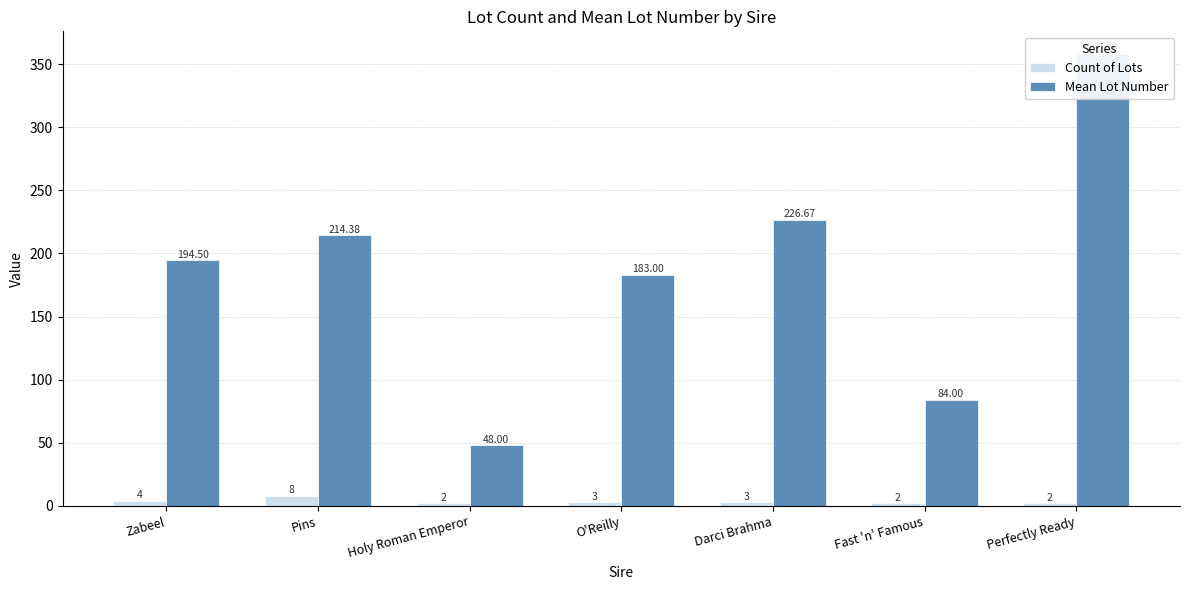

Which has a higher value, O'Reilly or Fast 'n' Famous?

O'Reilly